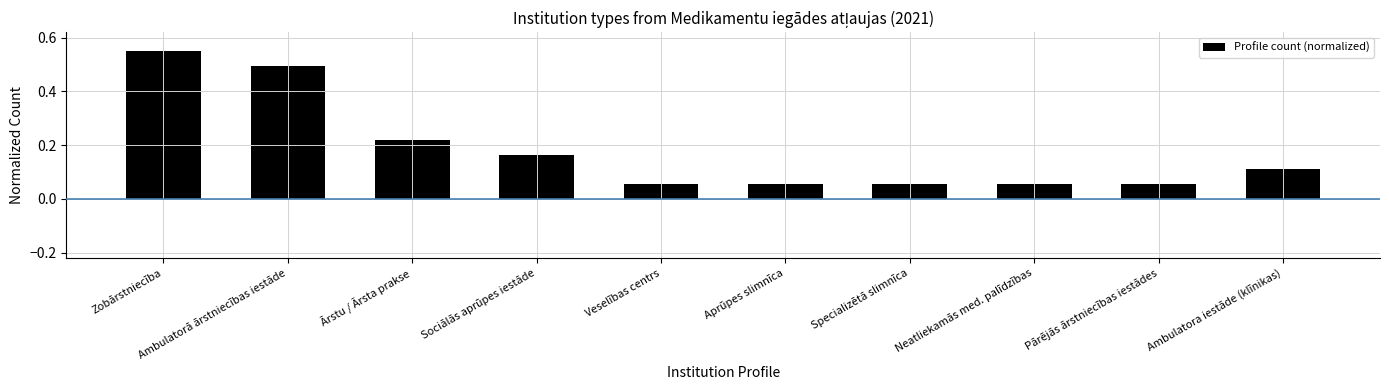

Which category has the highest value across all series?

Zobārstniecība